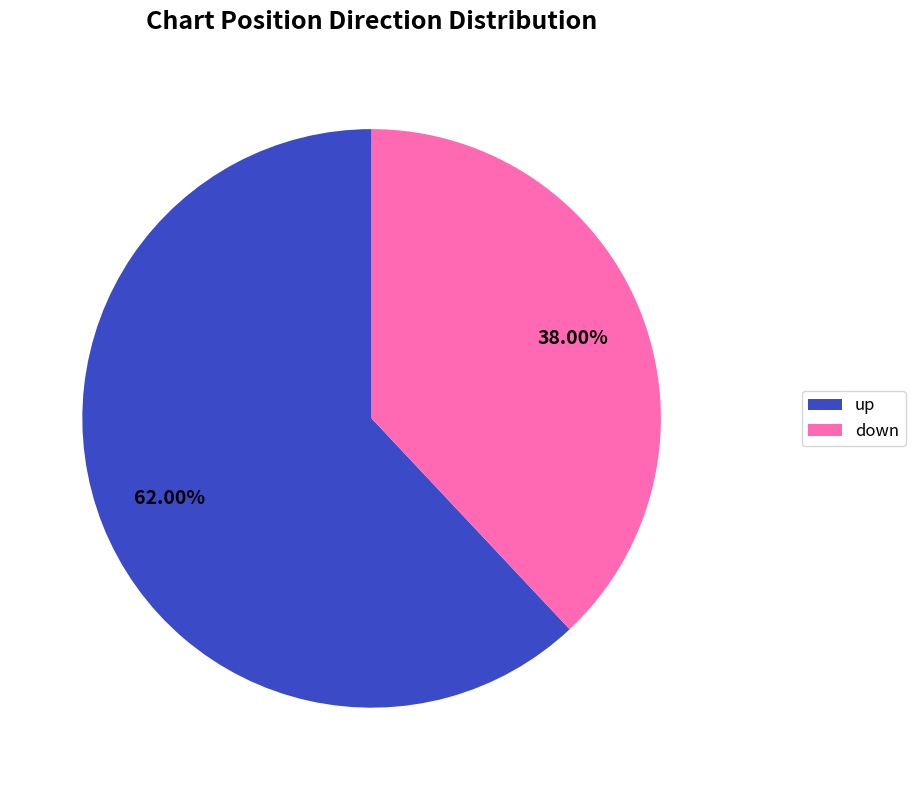

Between up and down, which is larger?

up